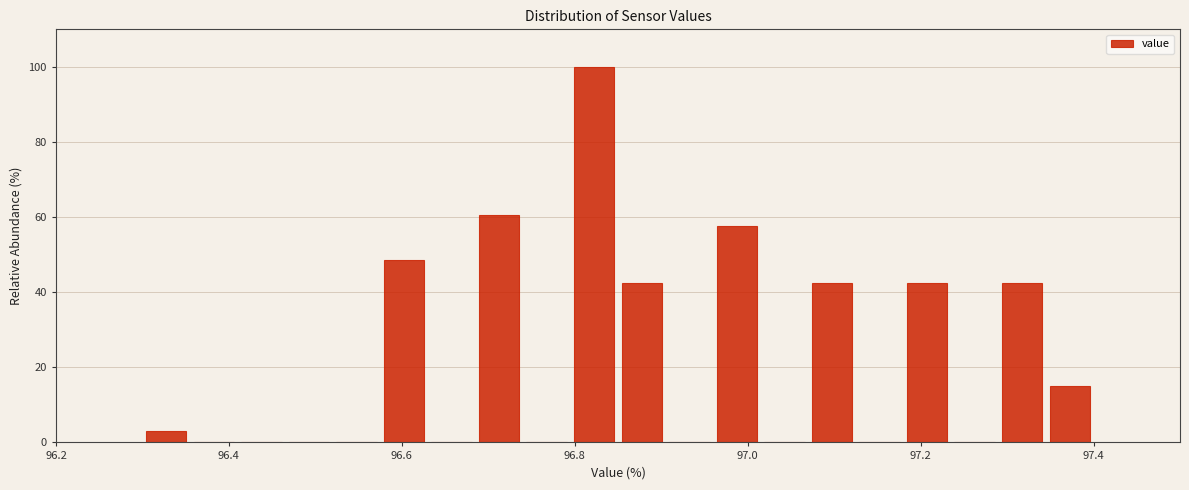

Read against the x-axis, roughly where is the centre of the tallest bar?

96.82